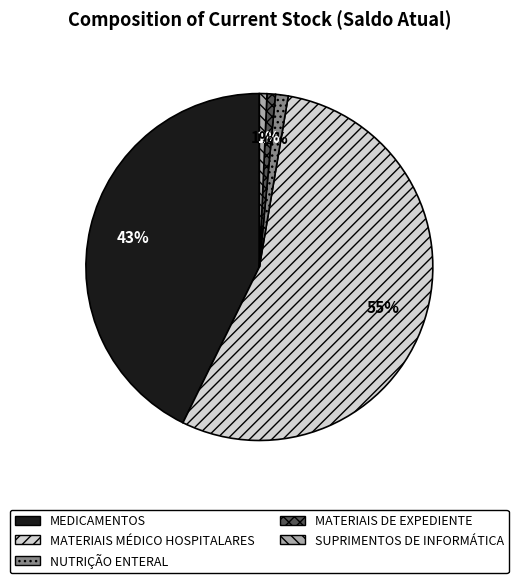

To the nearest percent, what percentage of the pie is SUPRIMENTOS DE INFORMÁTICA?

1%